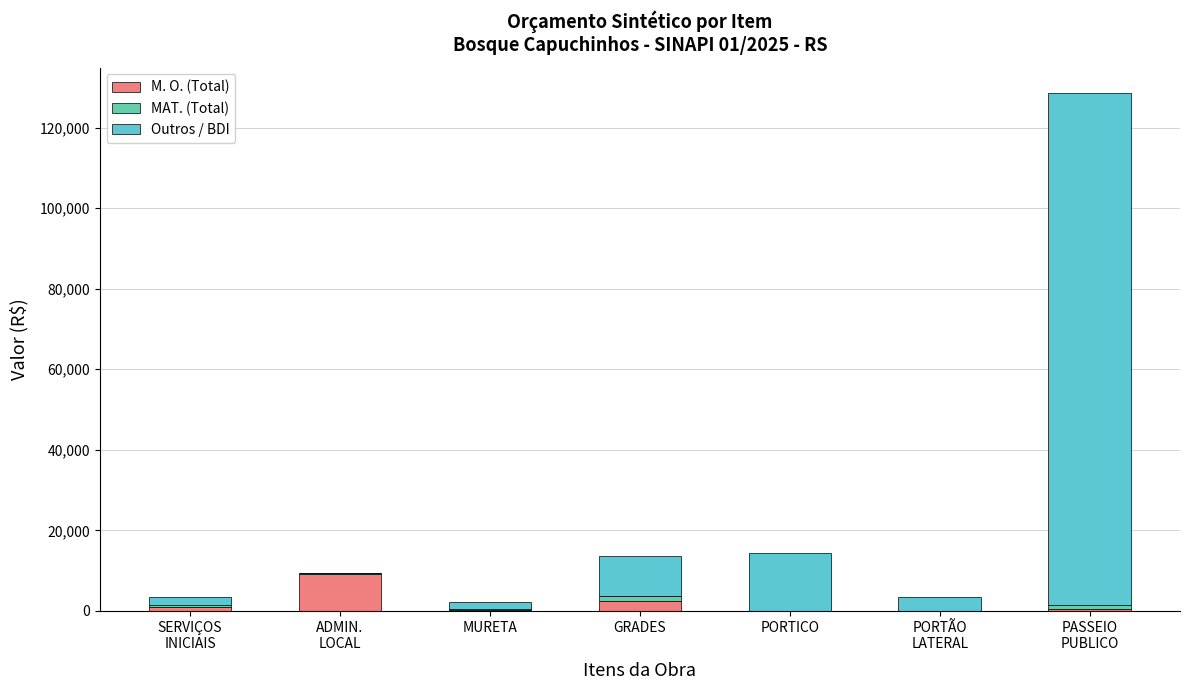

The M. O. (Total) series shows 1071.3 at SERVIÇOS
INICIAIS. True or false?

True